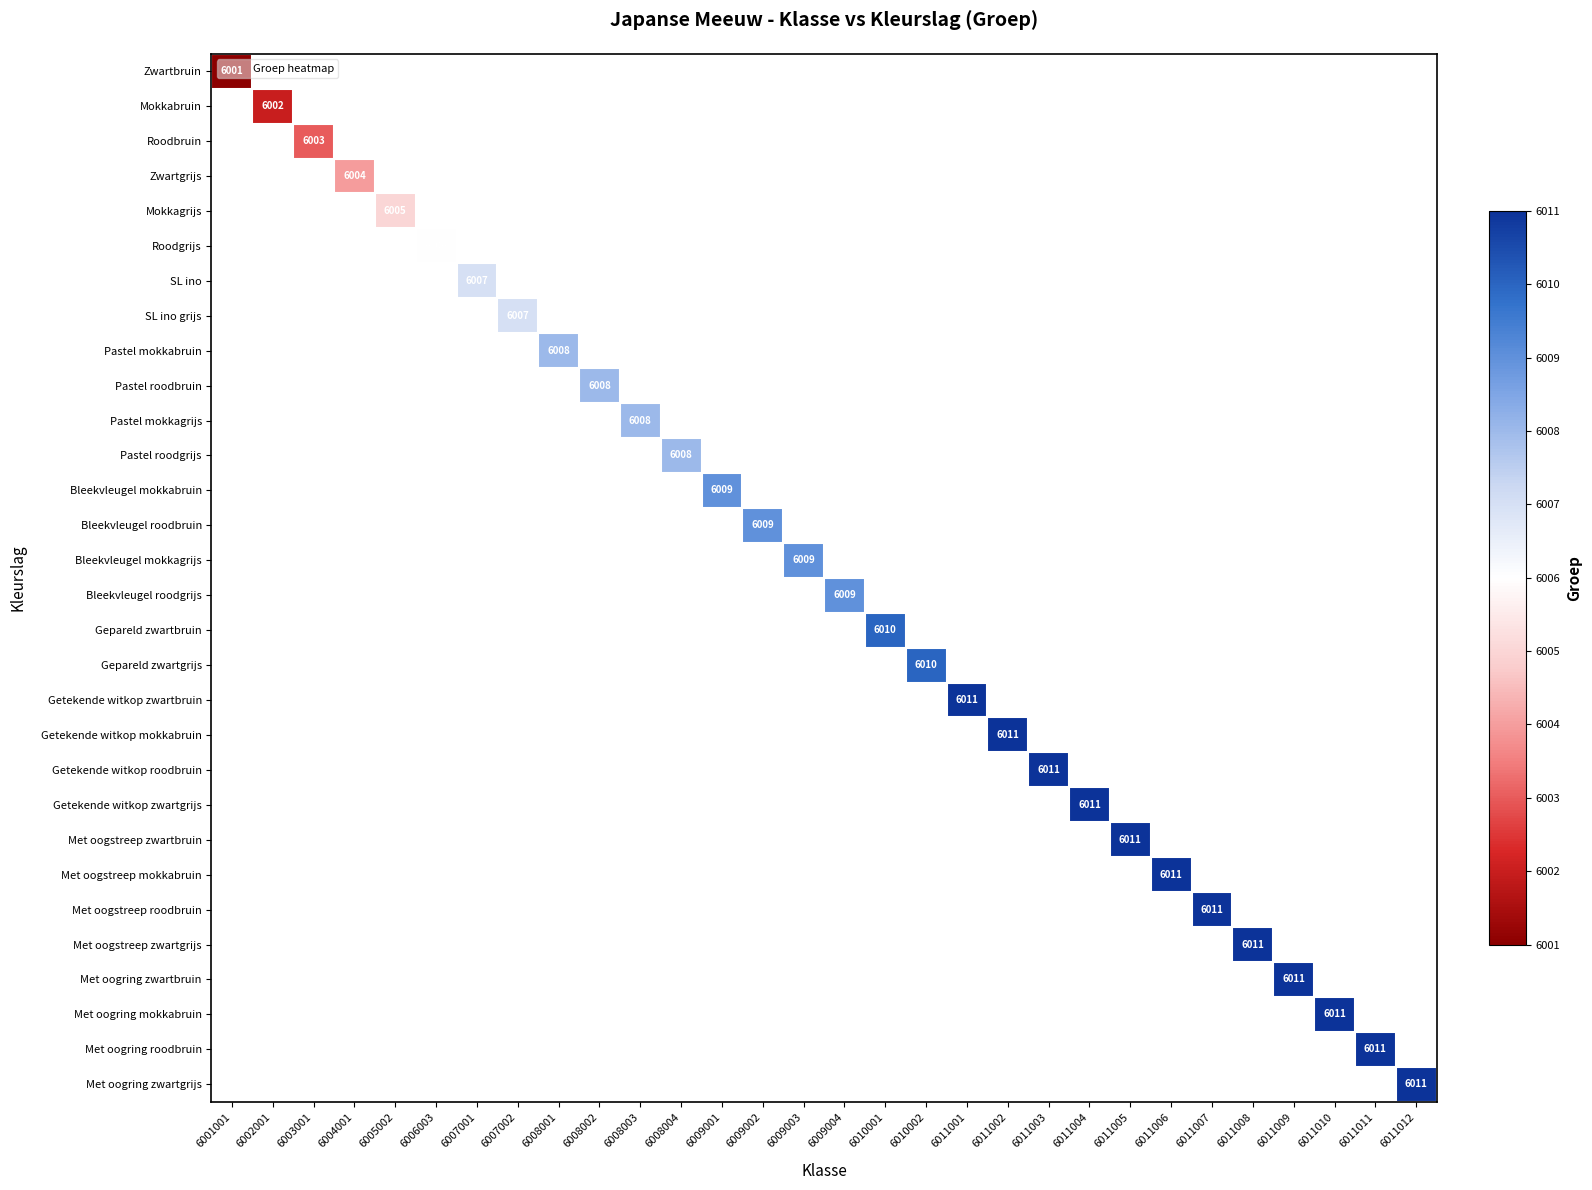

True or false: Mokkagrijs has a value of 3318 at 6005002.

False